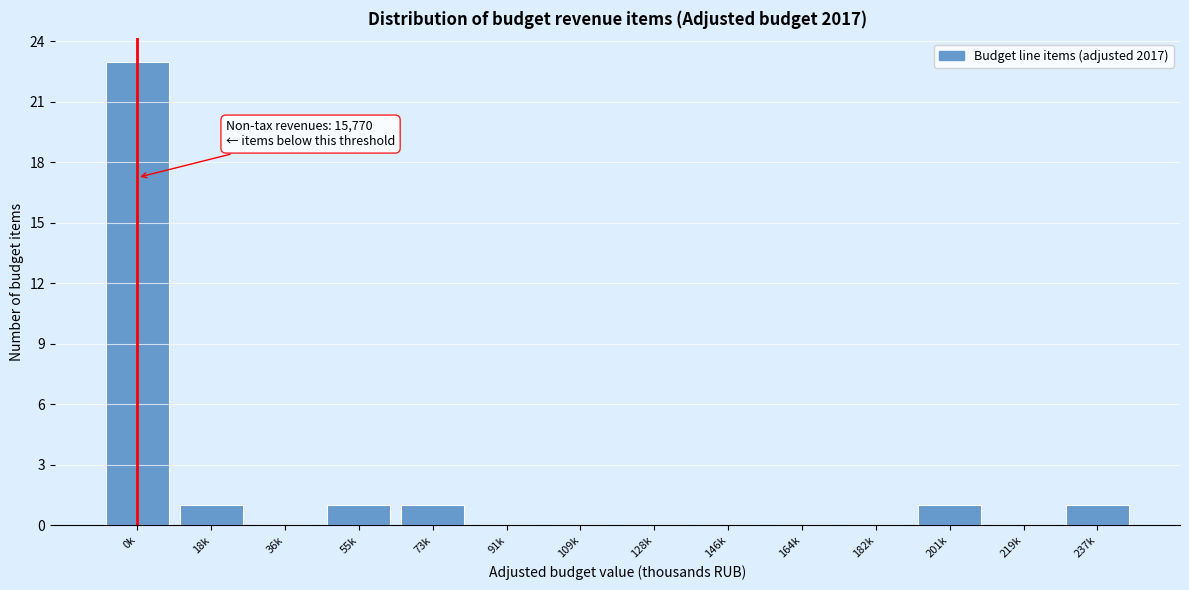

Reading left to right, extract all data points from this chart.

0k=23	18k=1	36k=0	55k=1	73k=1	91k=0	109k=0	128k=0	146k=0	164k=0	182k=0	201k=1	219k=0	237k=1